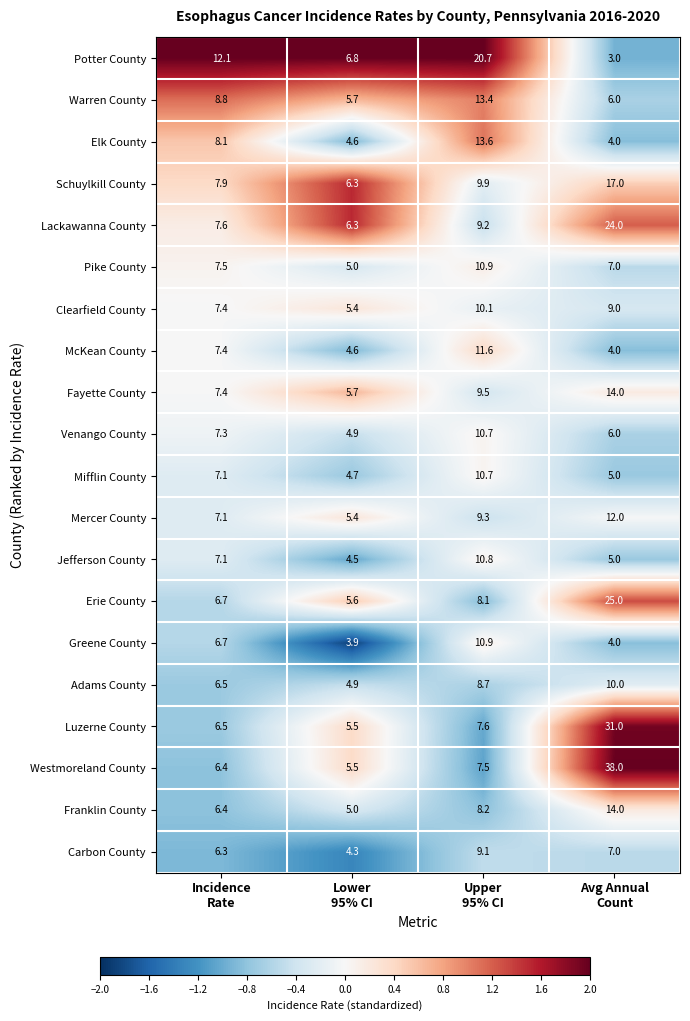

What is the sum of all Mifflin County values?

27.5